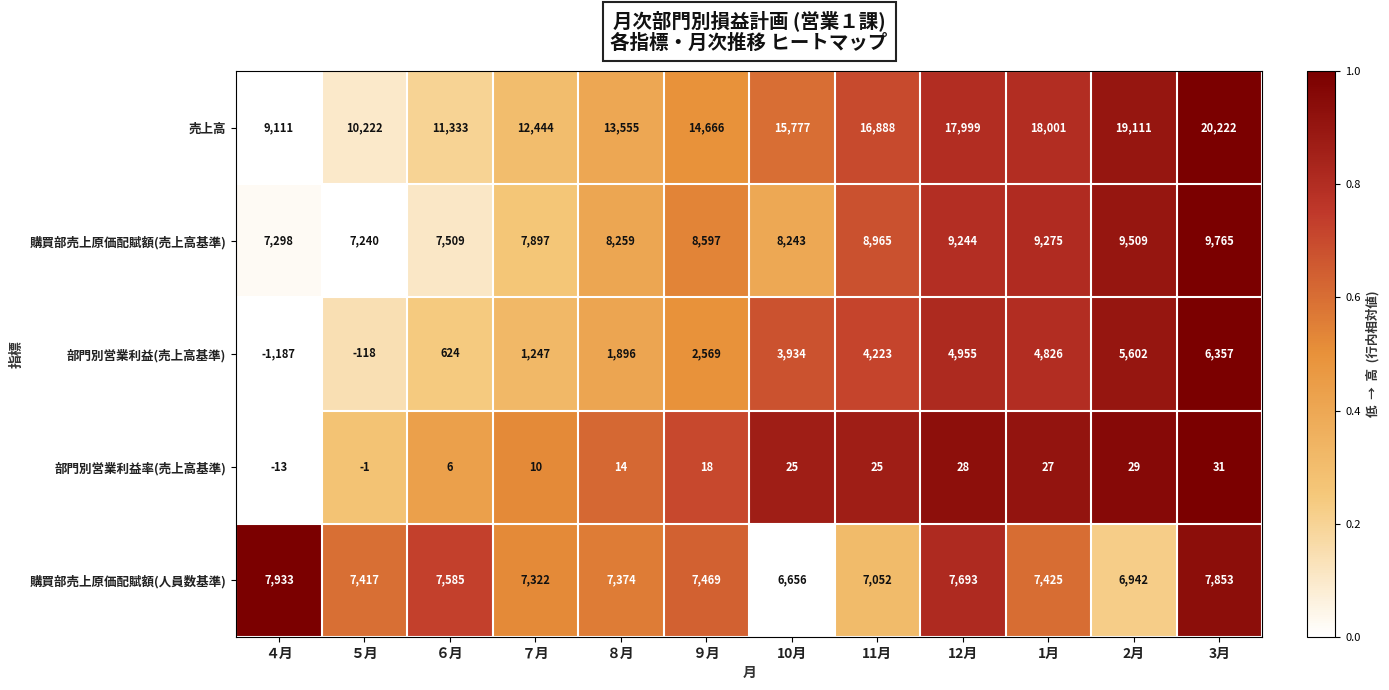

Which series changed the most between 10月 and 3月?

売上高